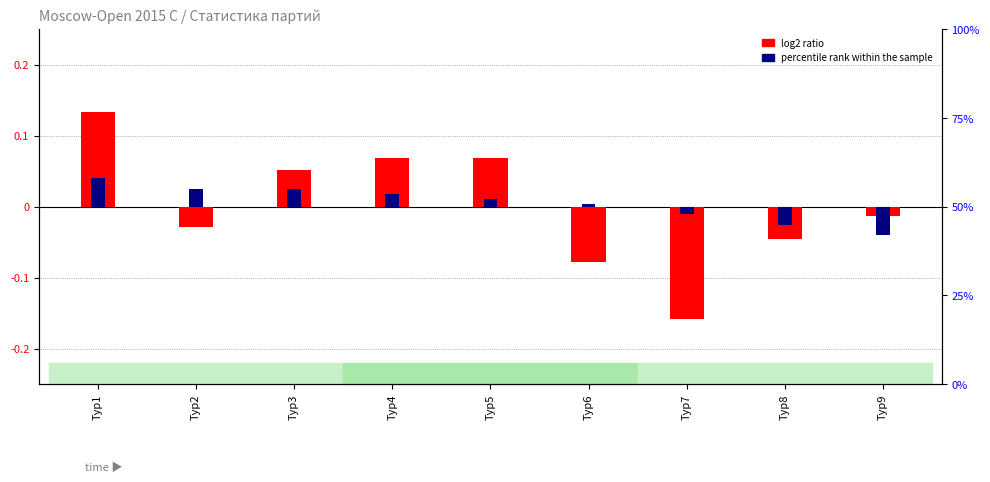

Reading left to right, list all the values displayed in this chart.

log2 ratio (white wins): 0.1	-0.0	0.1	0.1	0.1	-0.1	-0.2	-0.0	-0.0
percentile rank within the sample: 0.0	0.0	0.0	0.0	0.0	0.0	-0.0	-0.0	-0.0